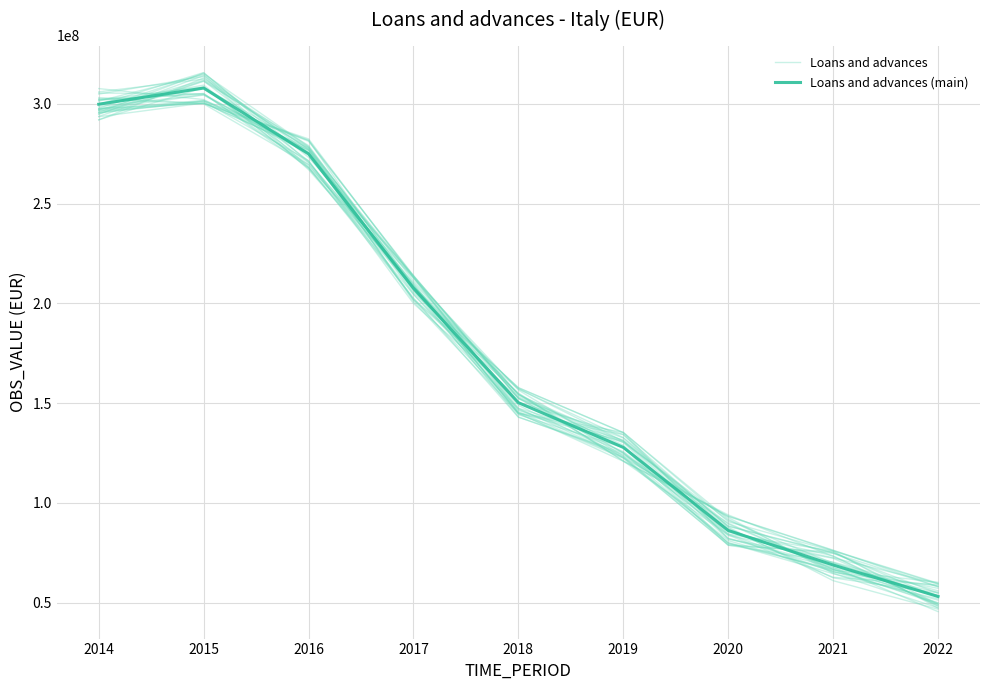

At which category is the sum across all series the highest?

2015